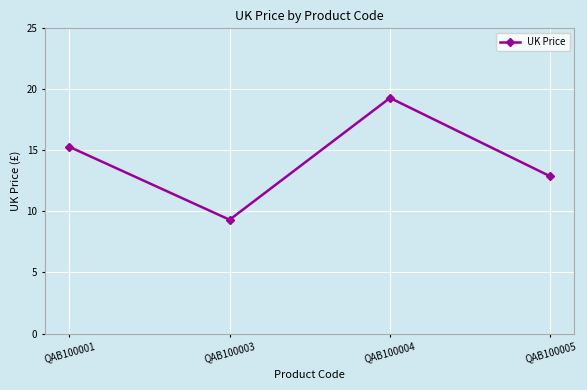

How many lines are shown in the chart?

1